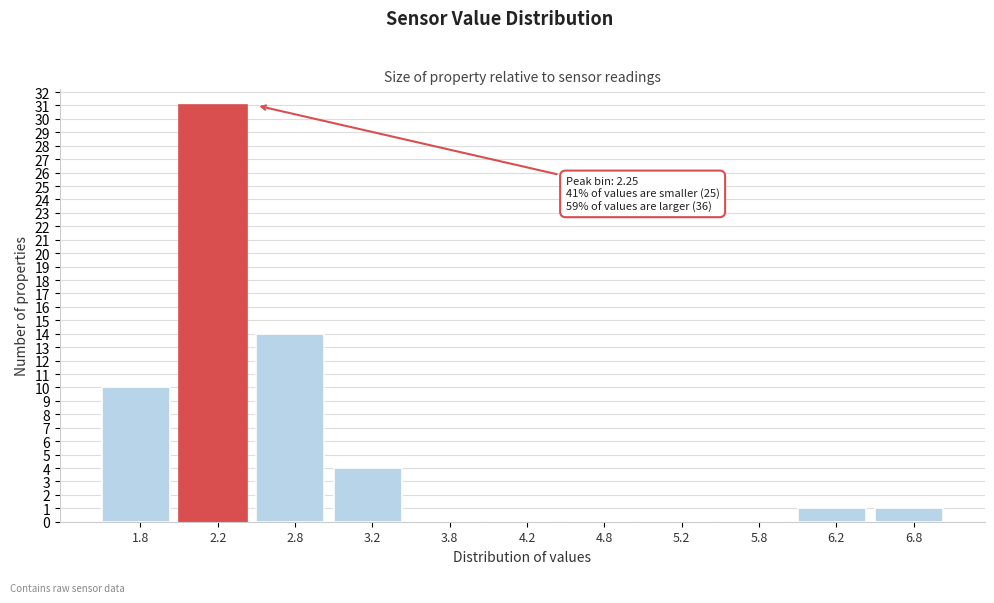

Which range on the x-axis has the tallest bar?

2.0 to 2.5